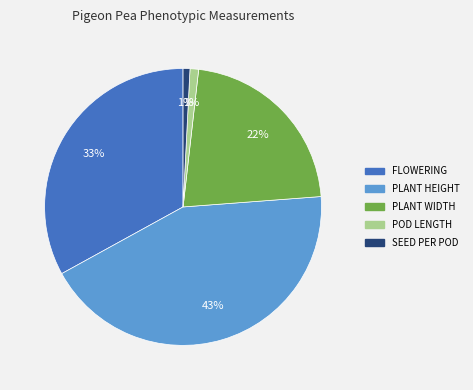

How many slices are in this pie chart?

5